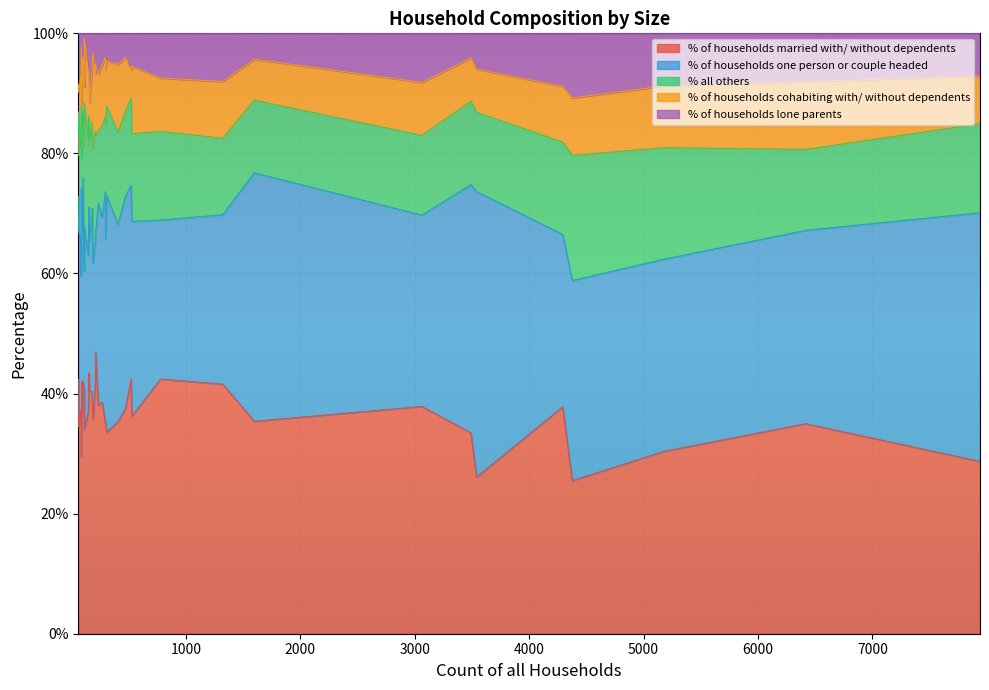

What is the maximum value shown in the chart?

47.5